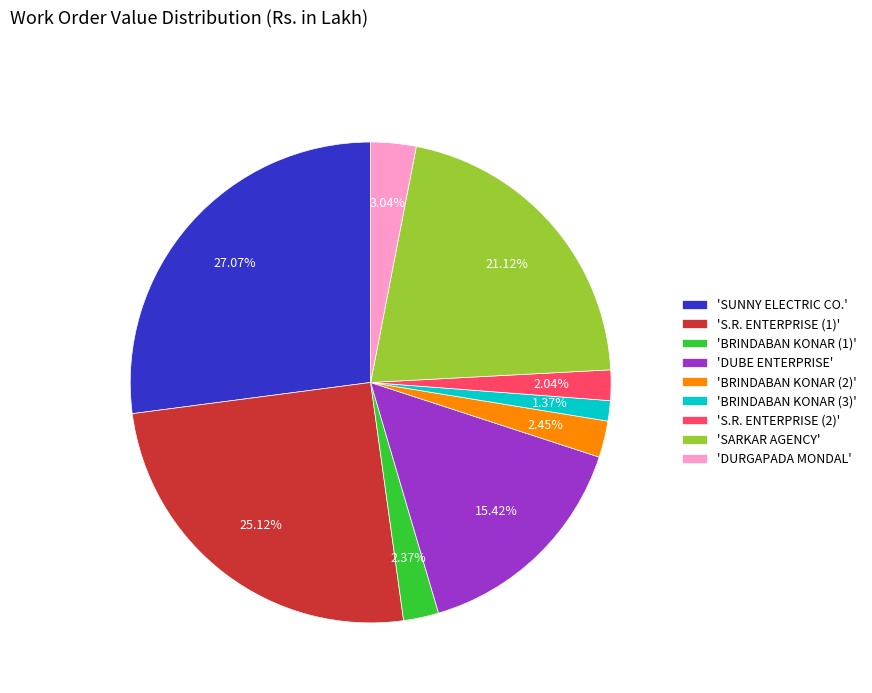

Is the sum of 'SARKAR AGENCY' and 'DURGAPADA MONDAL' greater than half?

No